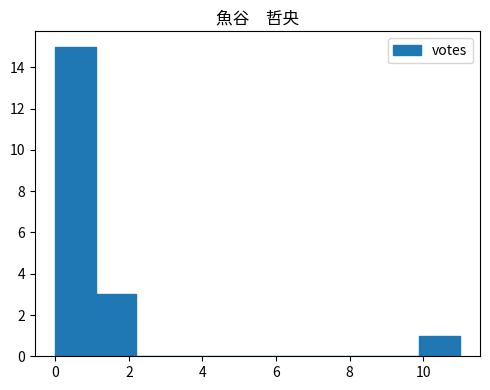

What is the height of the bar covering 9.9 to 11.0 on the x-axis? Neither the bar edges nor the heights are printed on the chart, so give them approximately, as read against the axes.

1